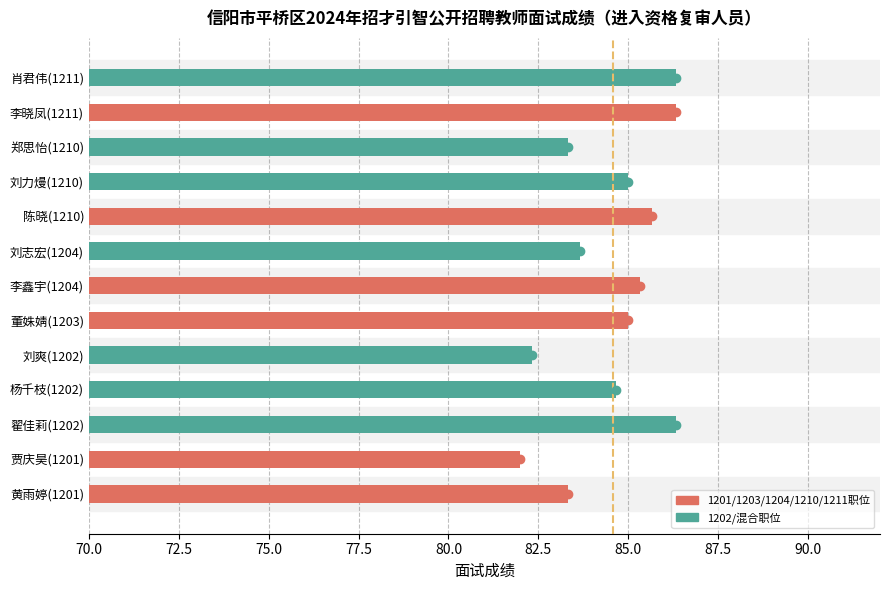

Reading bottom to top, transcribe all the data shown in this chart.

83.3	82.0	86.3	84.7	82.3	85.0	85.3	83.7	85.7	85.0	83.3	86.3	86.3